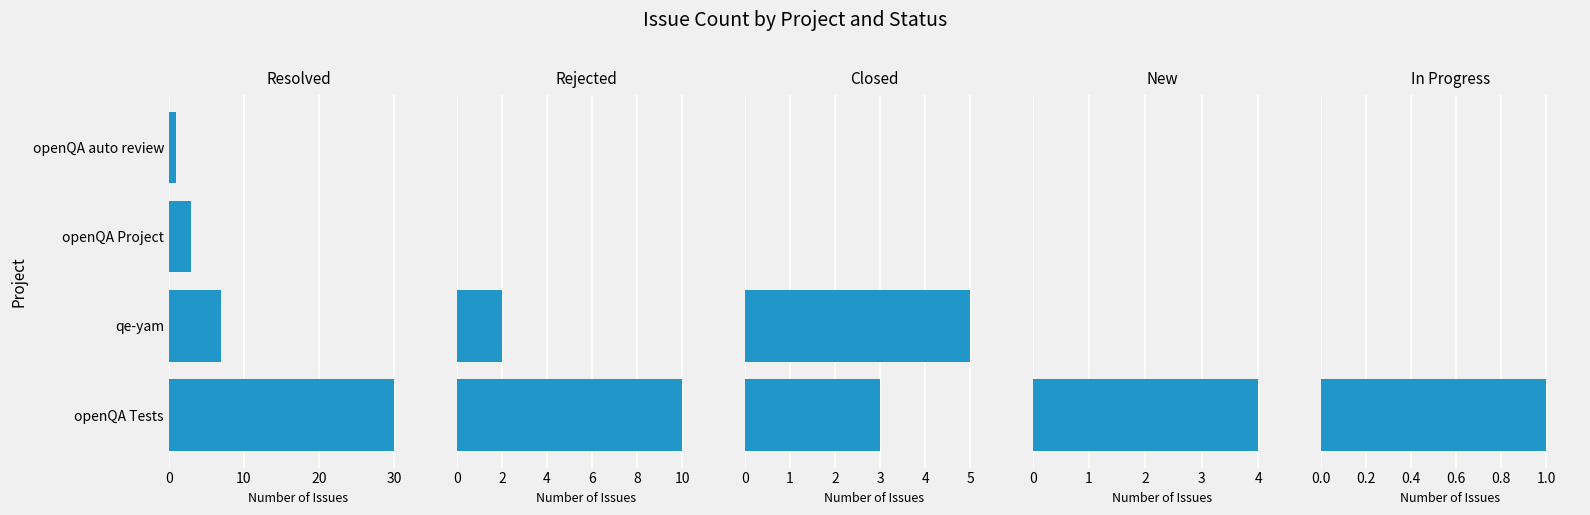

Rank the series by their maximum value, from lowest to highest.

In Progress, New, Closed, Rejected, Resolved